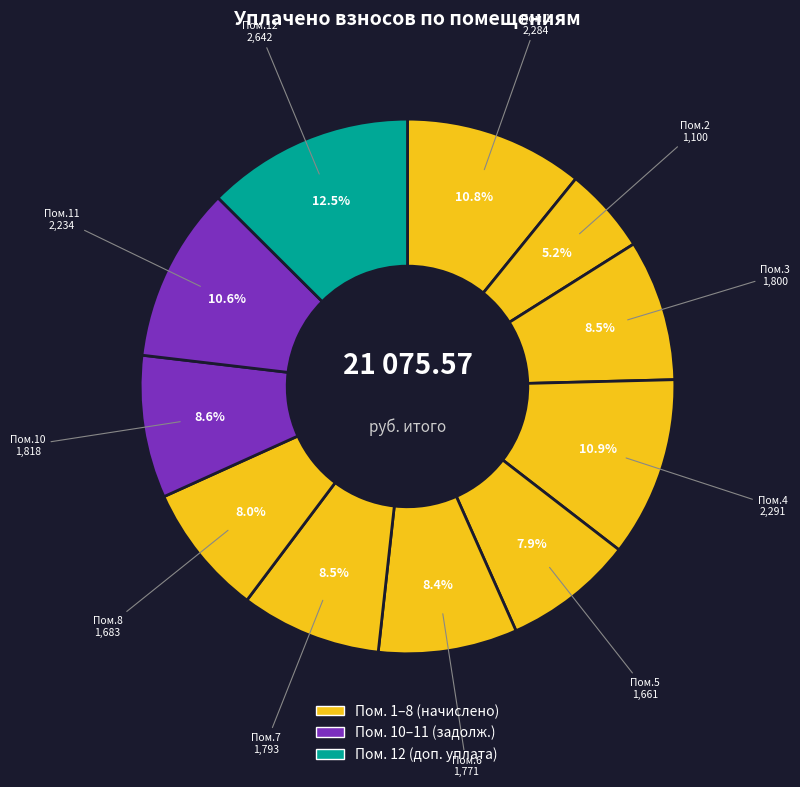

What is the smallest slice in the pie chart?

2